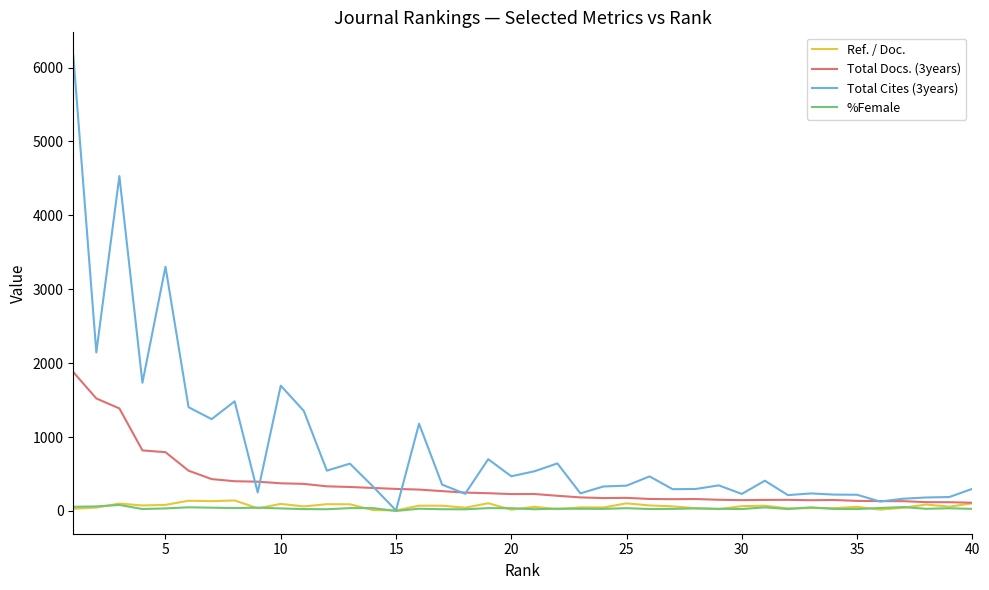

What is the minimum value for Total Docs. (3years)?

111